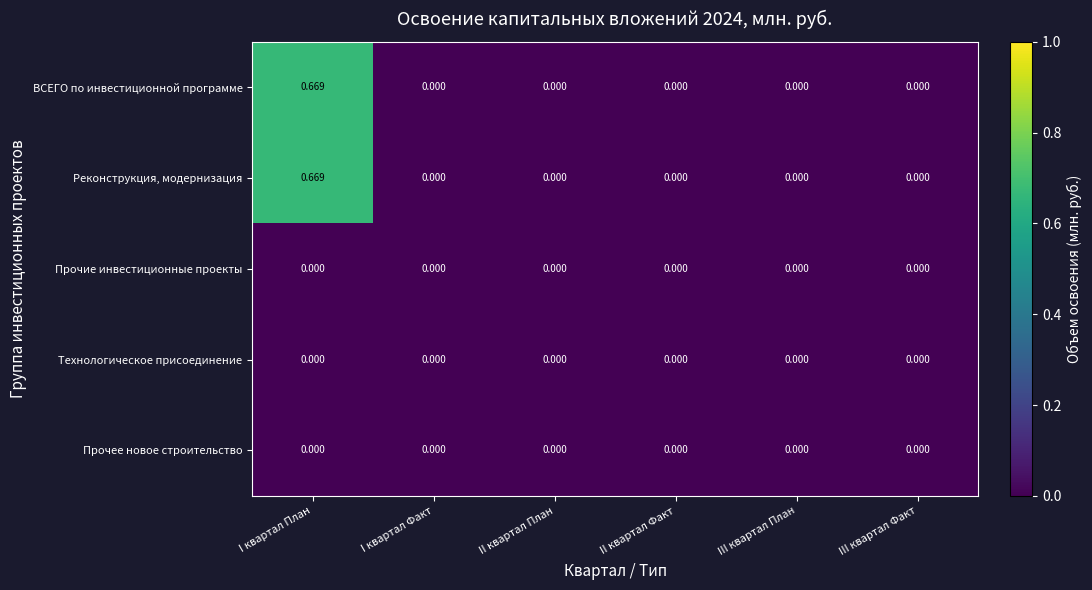

Which category has the highest value in the Реконструкция, модернизация series?

I квартал План